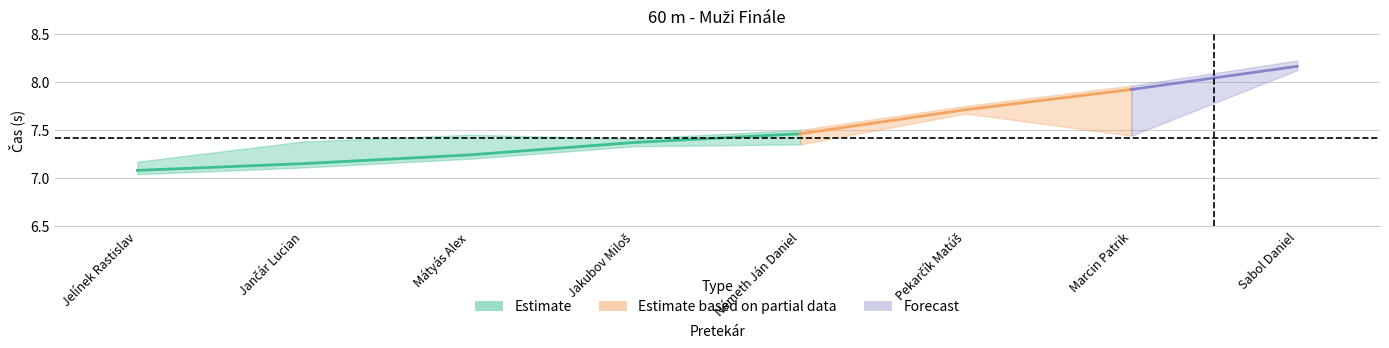

Reading left to right, list all the values displayed in this chart.

Výkon: Jelínek Rastislav=7.1	Jančár Lucian=7.2	Mátyás Alex=7.2	Jakubov Miloš=7.4	Németh Ján Daniel=7.5	Pekarčík Matúš=7.7	Marcin Patrik=7.9	Sabol Daniel=8.2
SB: Jelínek Rastislav=7.1	Jančár Lucian=7.3	Mátyás Alex=7.4	Jakubov Miloš=7.4	Németh Ján Daniel=7.4	Pekarčík Matúš=7.7	Marcin Patrik=7.5	Sabol Daniel=8.2
Poradie: Jelínek Rastislav=1.0	Jančár Lucian=2.0	Mátyás Alex=3.0	Jakubov Miloš=4.0	Németh Ján Daniel=5.0	Pekarčík Matúš=6.0	Marcin Patrik=7.0	Sabol Daniel=8.0